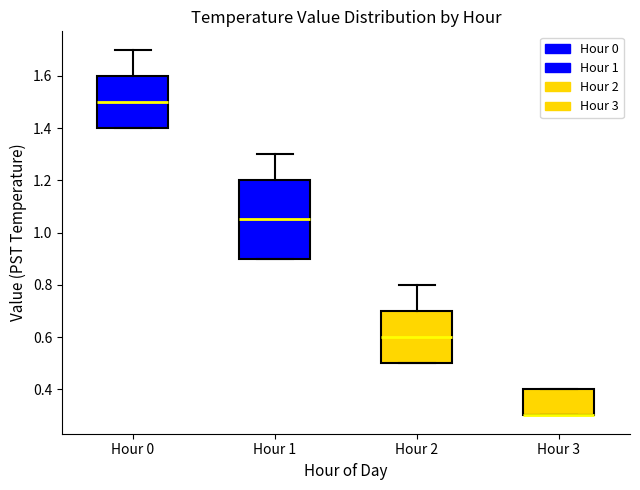

Reading left to right, read every box against the y-axis: the position of its median line, the range the box covers, and the ends of its whiskers. The values are not printed on the chart, so give them approximately, as read against the axis.

Hour 0: median 1.50, box 1.40 to 1.60, whiskers 1.40 to 1.70
Hour 1: median 1.06, box 0.90 to 1.20, whiskers 0.90 to 1.30
Hour 2: median 0.60, box 0.50 to 0.70, whiskers 0.50 to 0.80
Hour 3: median 0.30 (drawn on the box's lower edge), box 0.30 to 0.40, whiskers 0.30 to 0.40